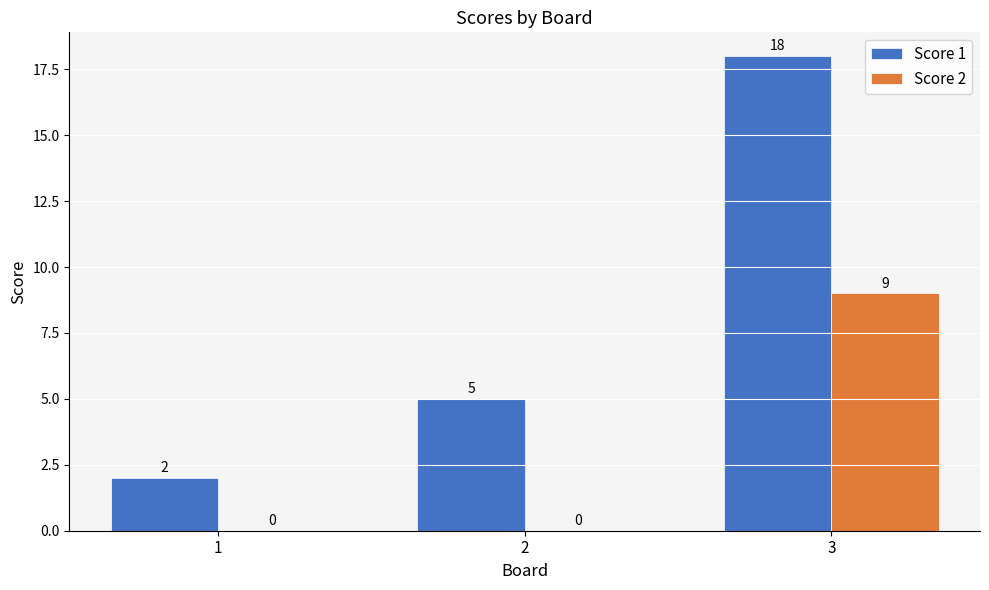

Reading left to right, list all the values displayed in this chart.

Score 1: 1=2	2=5	3=18
Score 2: 1=0	2=0	3=9